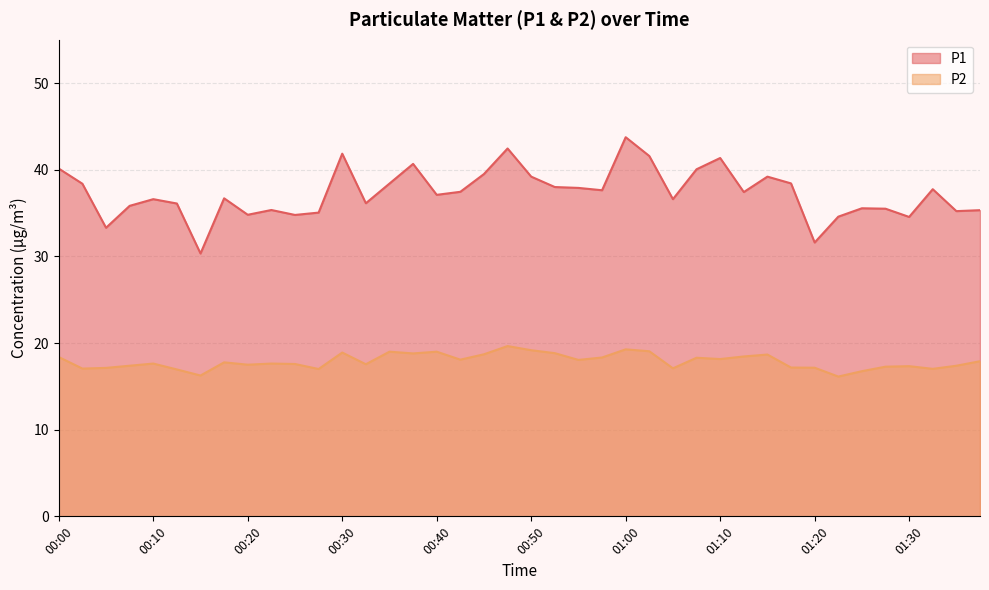

Reading right to left, extract all data points from this chart.

P1: 01:37=35.3	01:35=35.2	01:32=37.8	01:30=34.5	01:27=35.5	01:25=35.5	01:22=34.6	01:20=31.6	01:17=38.4	01:15=39.2	01:12=37.4	01:10=41.4	01:07=40.0	01:05=36.6	01:02=41.6	01:00=43.8	00:57=37.6	00:55=37.9	00:52=38.0	00:50=39.2	00:47=42.5	00:45=39.5	00:42=37.5	00:40=37.1	00:37=40.7	00:35=38.4	00:32=36.1	00:30=41.9	00:27=35.0	00:25=34.8	00:22=35.4	00:20=34.8	00:17=36.7	00:15=30.3	00:12=36.1	00:10=36.6	00:07=35.8	00:05=33.3	00:02=38.4	00:00=40.1
P2: 01:37=17.9	01:35=17.4	01:32=17.0	01:30=17.3	01:27=17.3	01:25=16.8	01:22=16.1	01:20=17.1	01:17=17.2	01:15=18.7	01:12=18.4	01:10=18.1	01:07=18.3	01:05=17.1	01:02=19.1	01:00=19.3	00:57=18.3	00:55=18.1	00:52=18.8	00:50=19.2	00:47=19.6	00:45=18.7	00:42=18.1	00:40=19.0	00:37=18.8	00:35=19.0	00:32=17.6	00:30=18.9	00:27=17.0	00:25=17.6	00:22=17.6	00:20=17.5	00:17=17.8	00:15=16.2	00:12=16.9	00:10=17.6	00:07=17.4	00:05=17.1	00:02=17.1	00:00=18.4